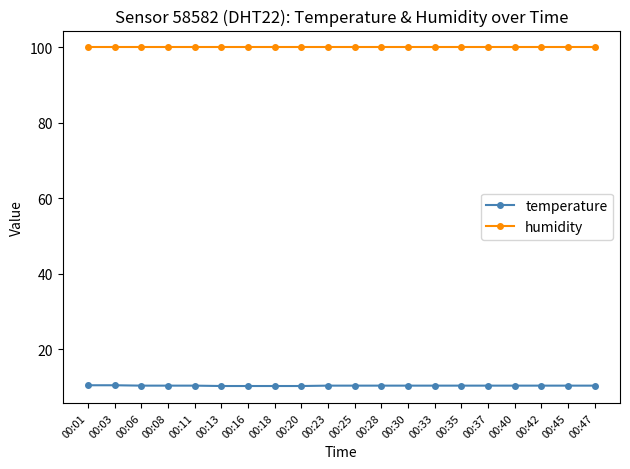

What is the total value across all series at 00:23?

110.3